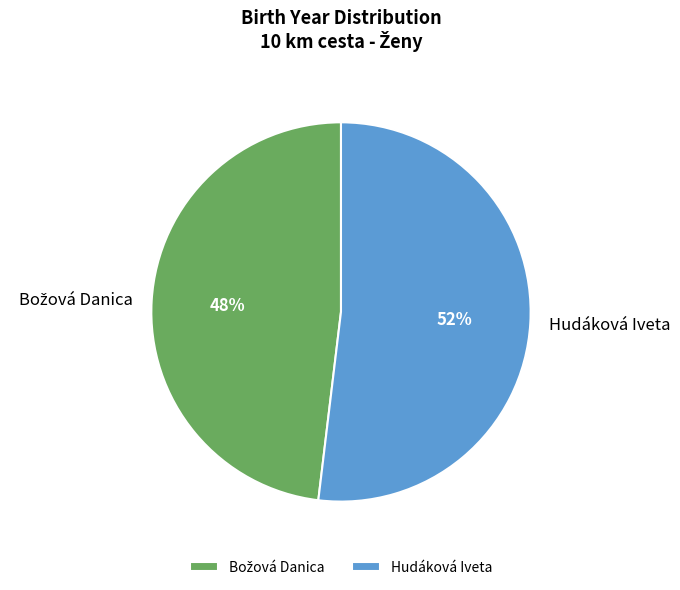

Is it true that Hudáková Iveta is 52% of the pie?

True